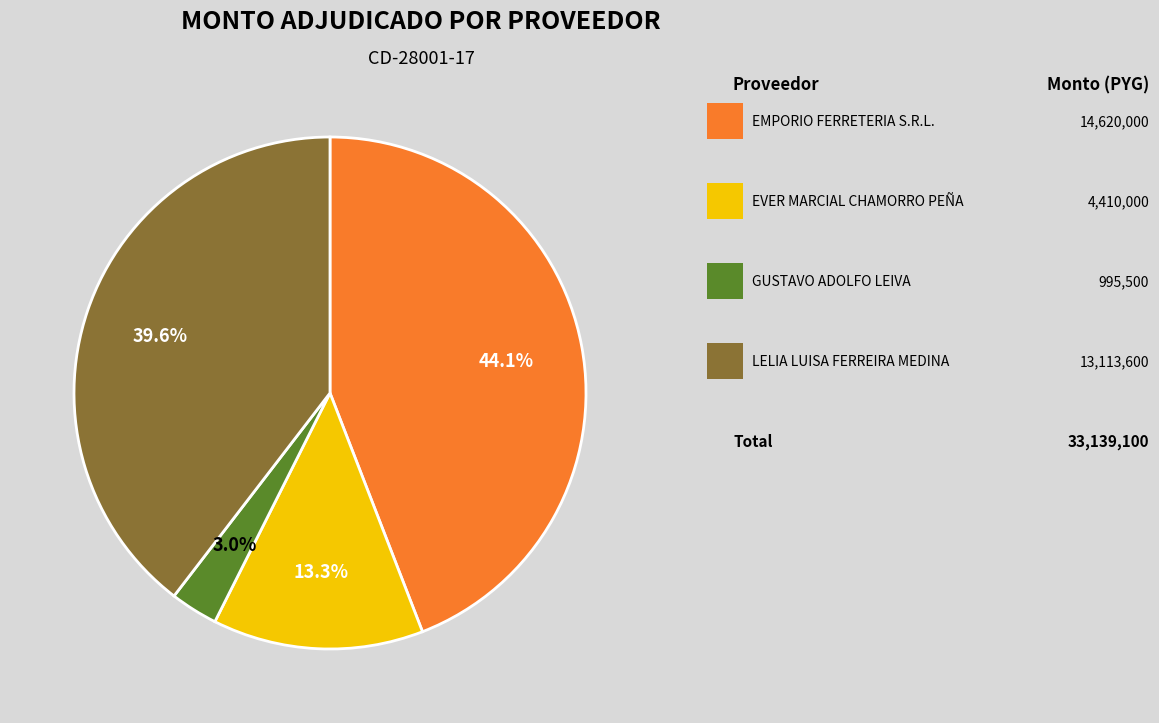

Is there any slice that represents more than half of the pie?

No